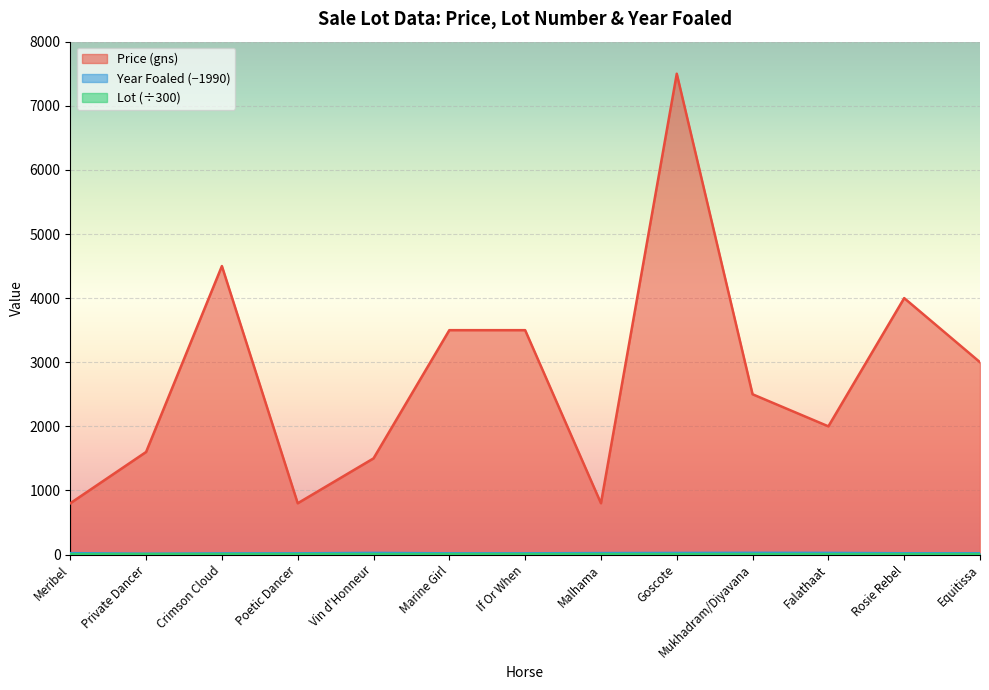

At which label does Price (gns) first exceed 2500?

Crimson Cloud